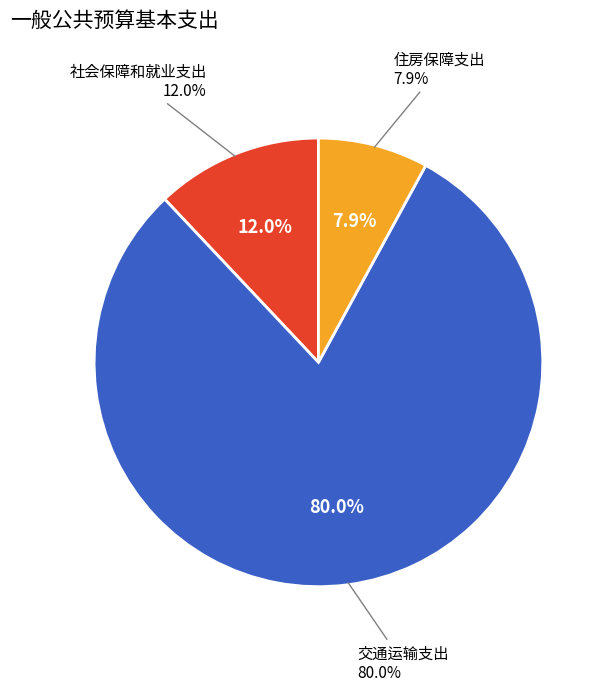

The 交通运输支出 slice represents 88% of the pie. True or false?

False